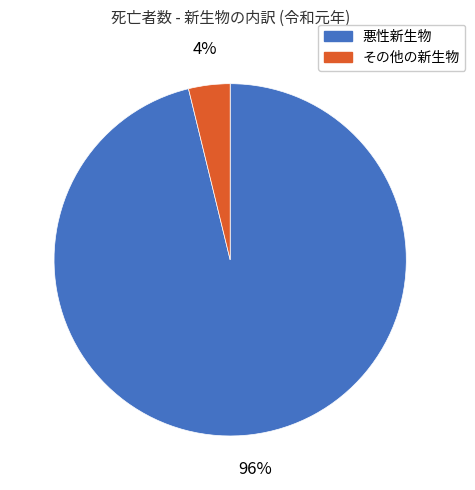

To the nearest percent, what is the difference between the largest and smallest slice percentages?

92%